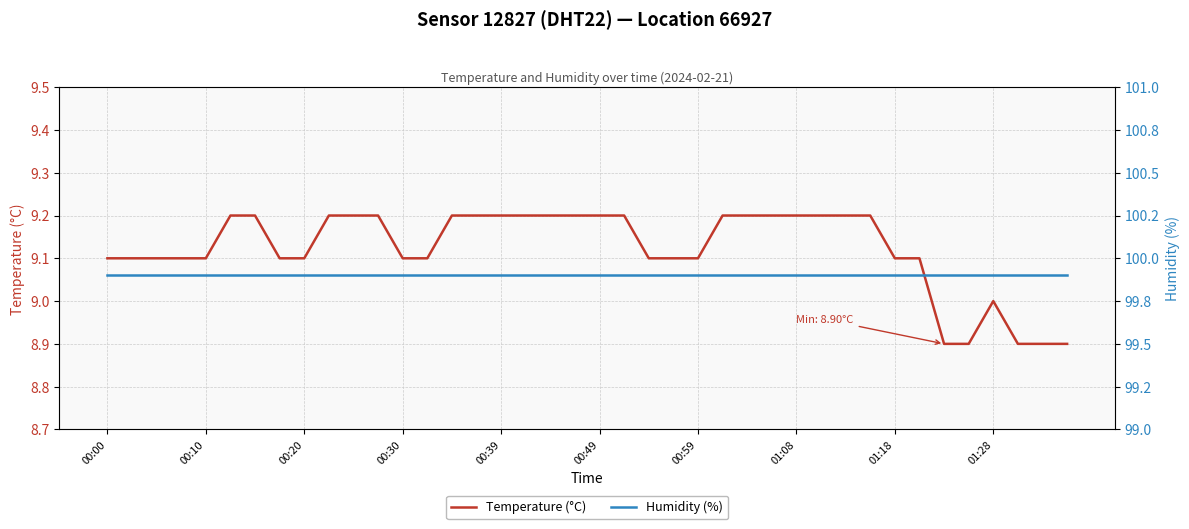

At how many categories does at least one series exceed 79?

40